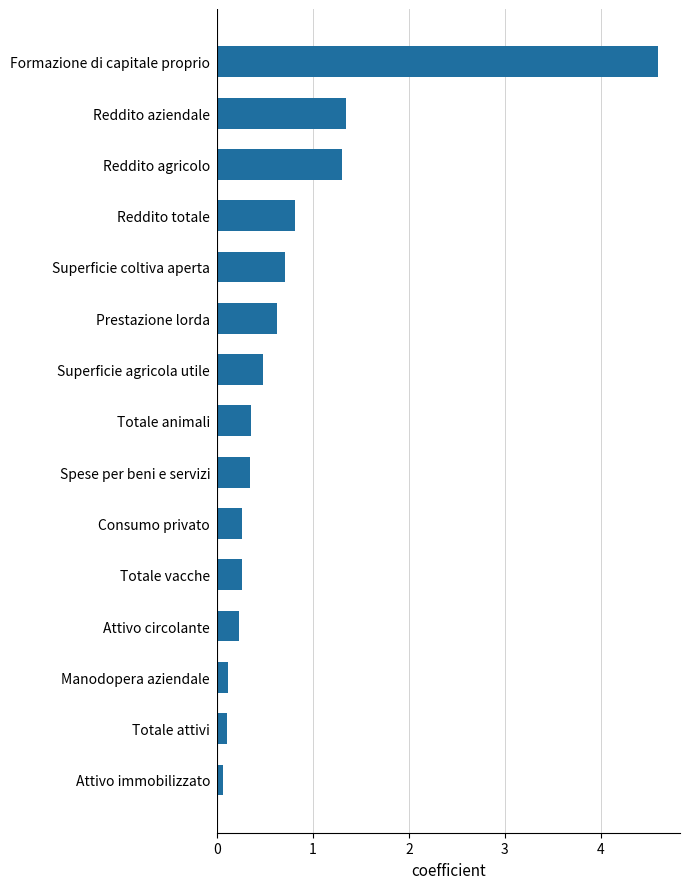

What is the difference between the maximum and second lowest values?

4.5